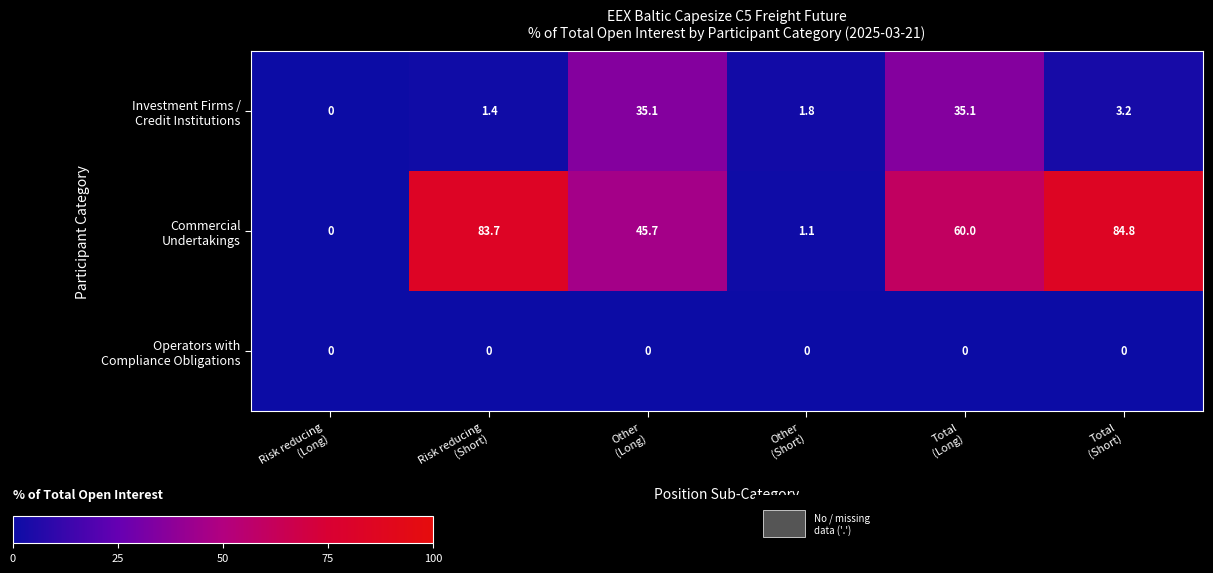

How many categories are shown in the chart?

6